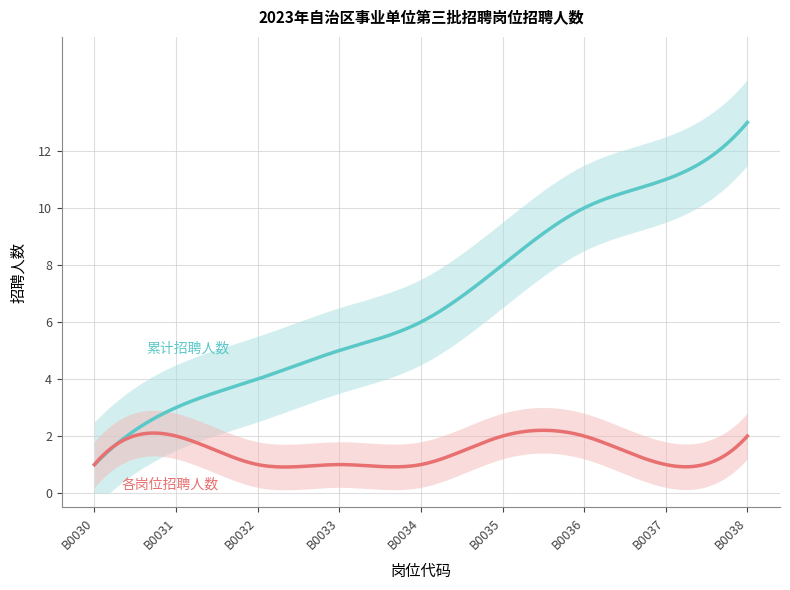

Is this an area chart (filled region under the line)?

No